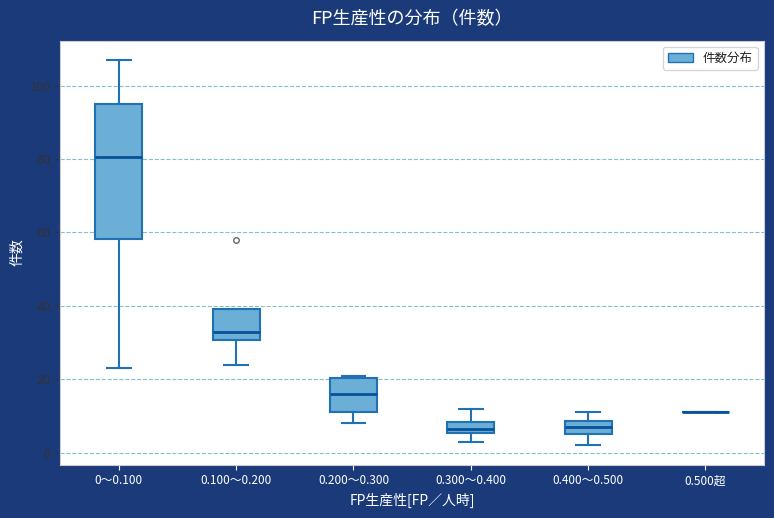

Reading left to right, read every box against the y-axis: the position of its median line, the range the box covers, and the ends of its whiskers. The values are not printed on the chart, so give them approximately, as read against the axis.

0～0.100: median 80, box 58 to 96, whiskers 24 to 108
0.100～0.200: median 34, box 30 to 40, whiskers 24 to 40
0.200～0.300: median 16, box 12 to 20, whiskers 8 to 22
0.300～0.400: median 6 (inside the box), box 6 to 8, whiskers 4 to 12
0.400～0.500: median 8 (inside the box), box 6 to 8, whiskers 2 to 12
0.500超: box collapsed to a line at 12, whiskers 12 to 12